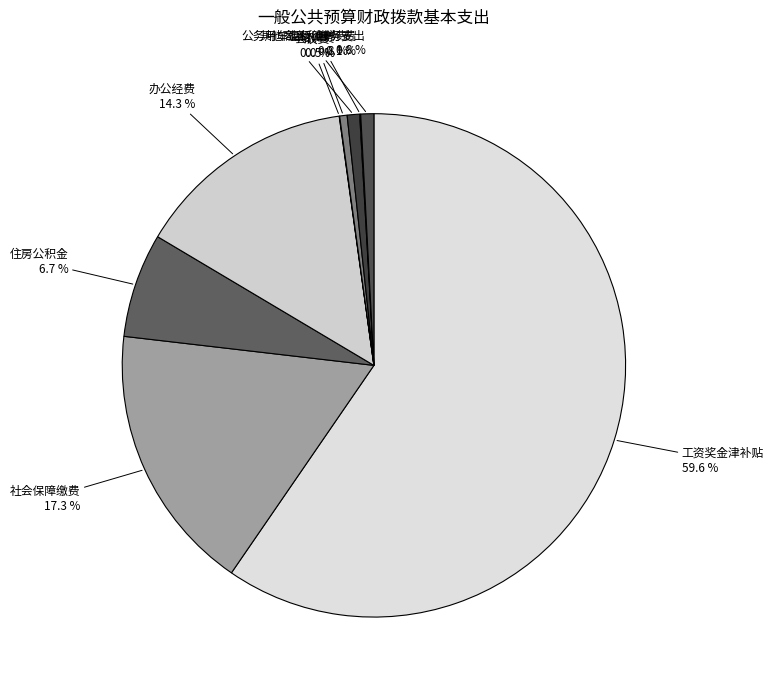

Between 公务用车运行维护费 and 工资奖金津补贴, which is larger?

工资奖金津补贴